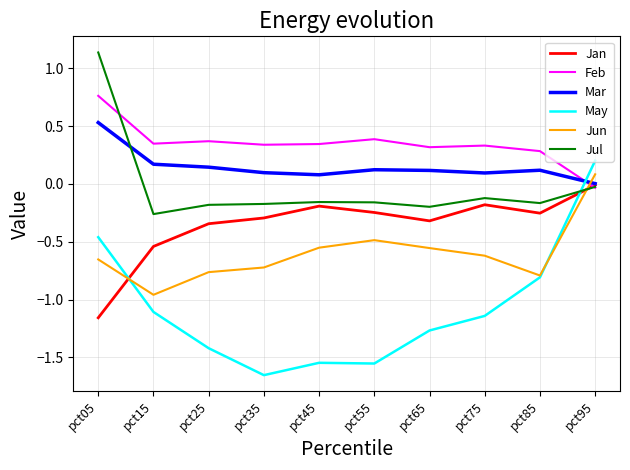

At how many categories does at least one series exceed 0?

10